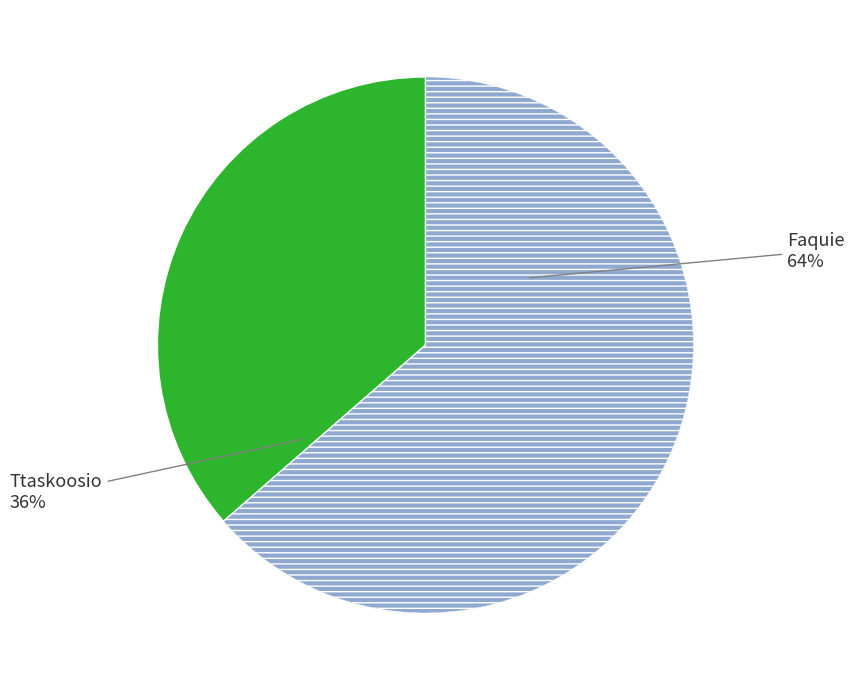

Does any single category account for the majority?

Yes